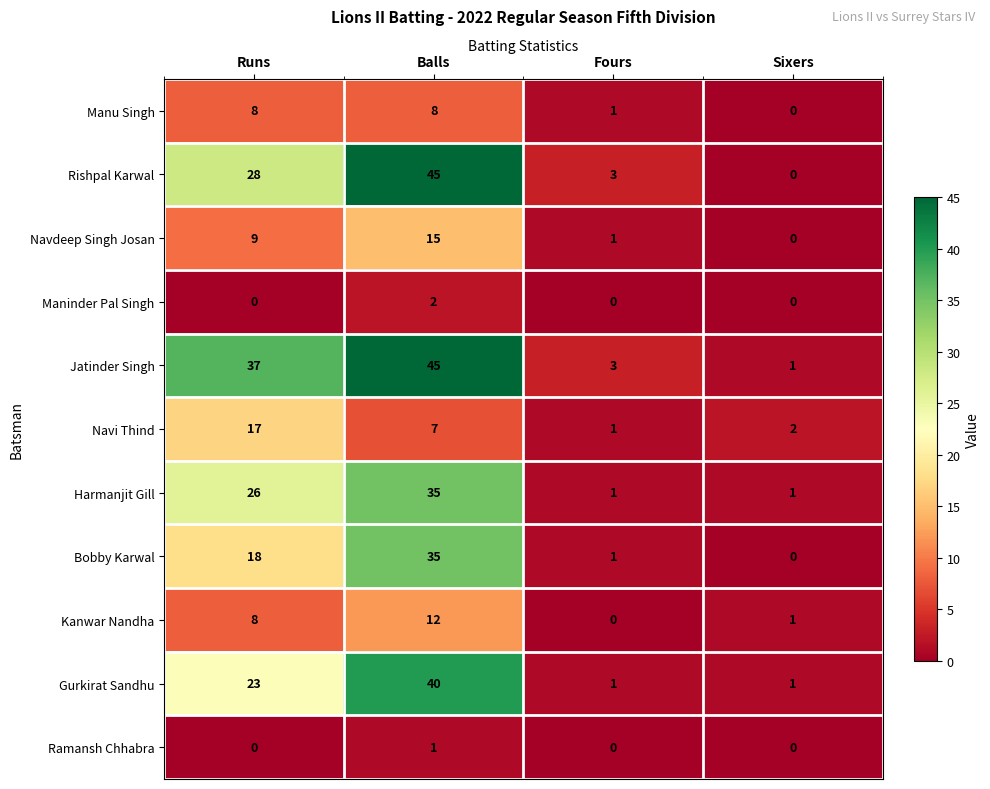

What is the maximum value shown in the chart?

45